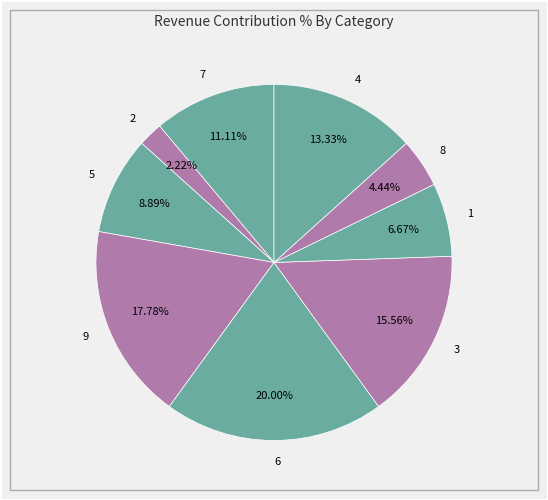

What percentage is the 4 slice, to the nearest percent?

13%